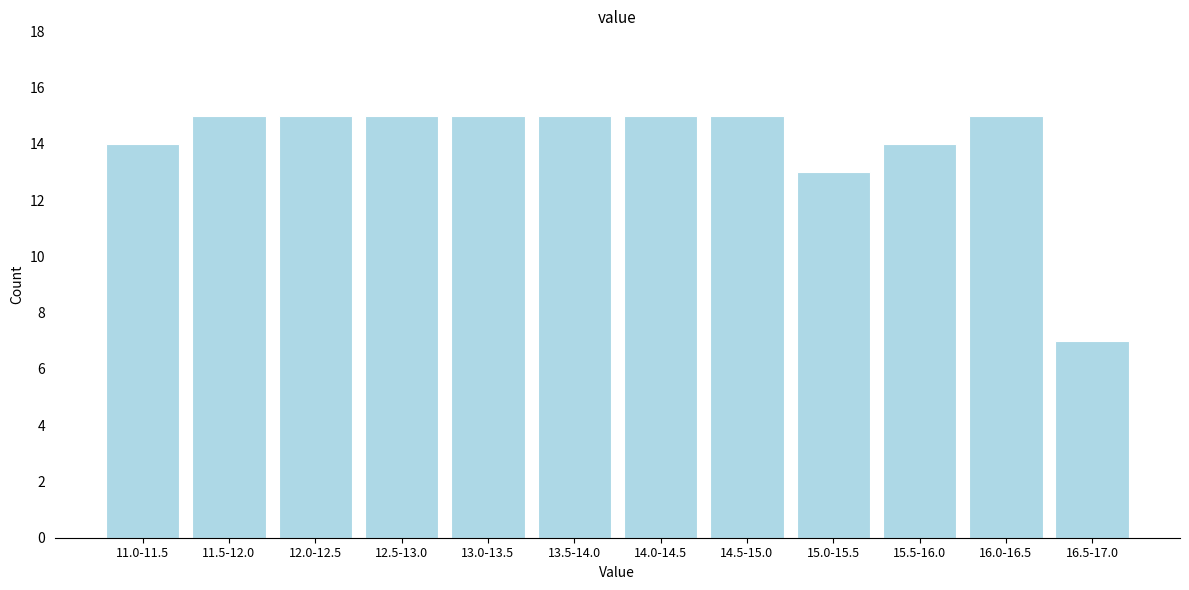

Reading right to left, what are all the values shown in this chart?

16.5-17.0=7	16.0-16.5=15	15.5-16.0=14	15.0-15.5=13	14.5-15.0=15	14.0-14.5=15	13.5-14.0=15	13.0-13.5=15	12.5-13.0=15	12.0-12.5=15	11.5-12.0=15	11.0-11.5=14